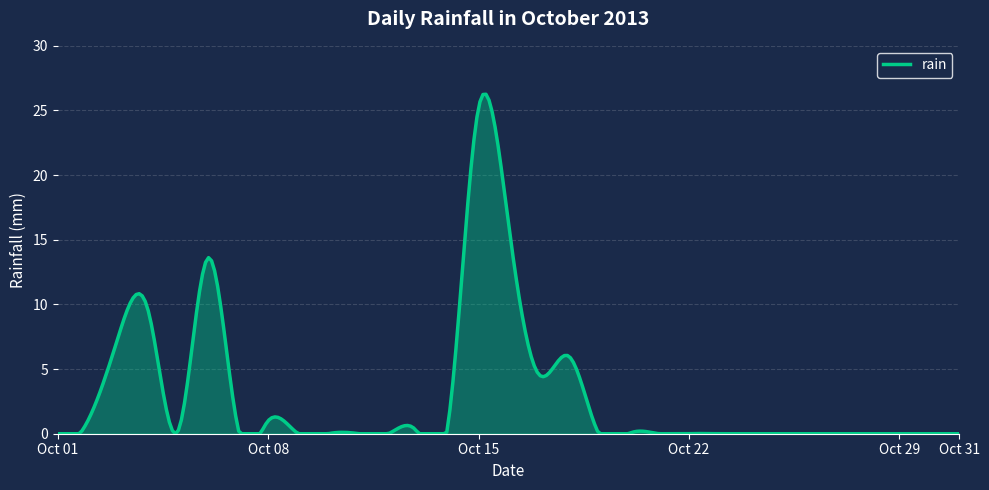

What is the difference between the maximum and minimum values?

26.3